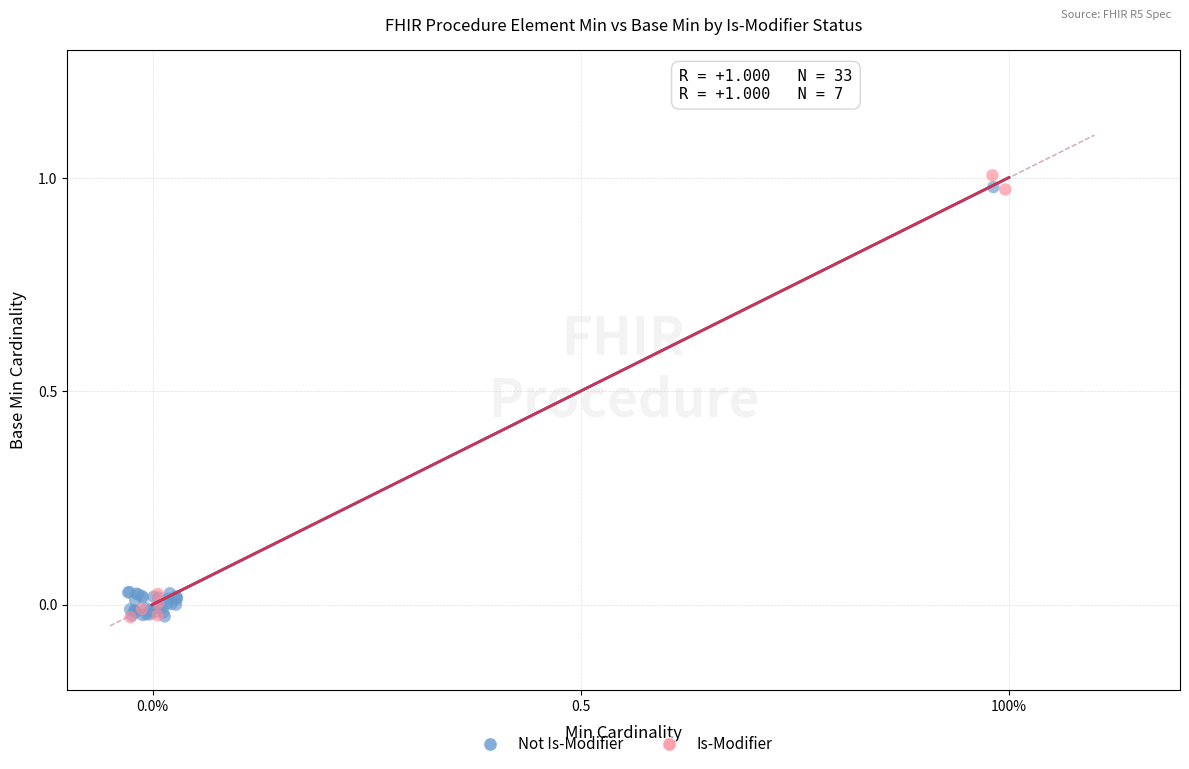

What are all the series names shown in the legend?

Not Is-Modifier, Is-Modifier